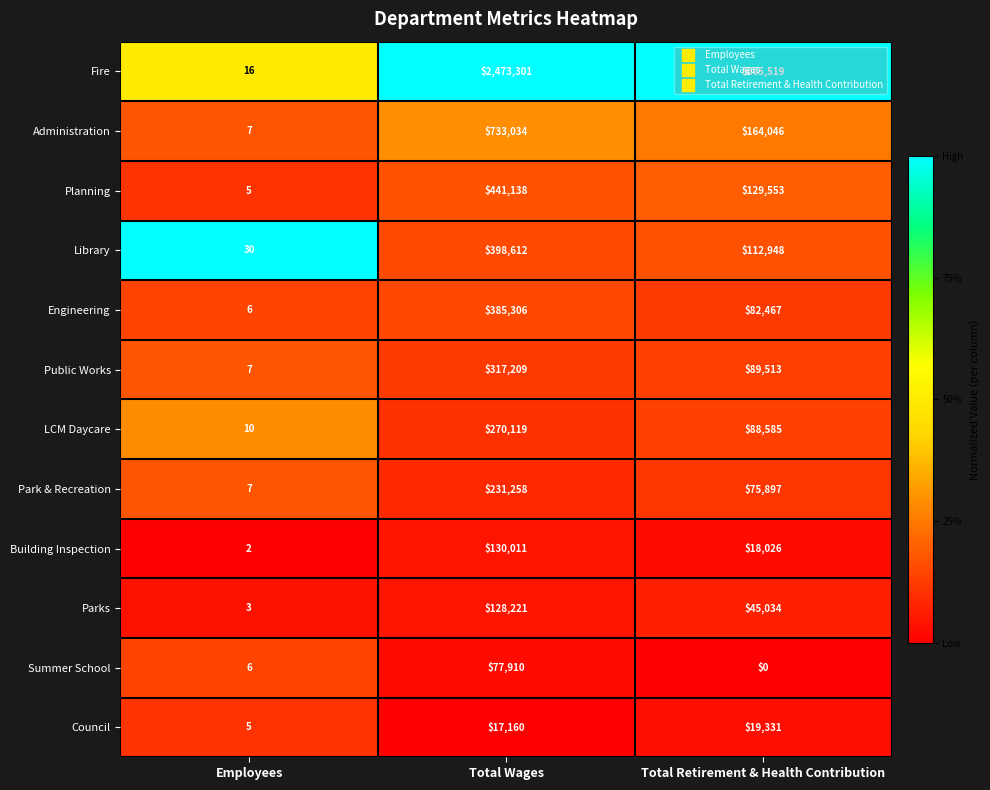

Is it true that Planning equals 8 at Employees?

False